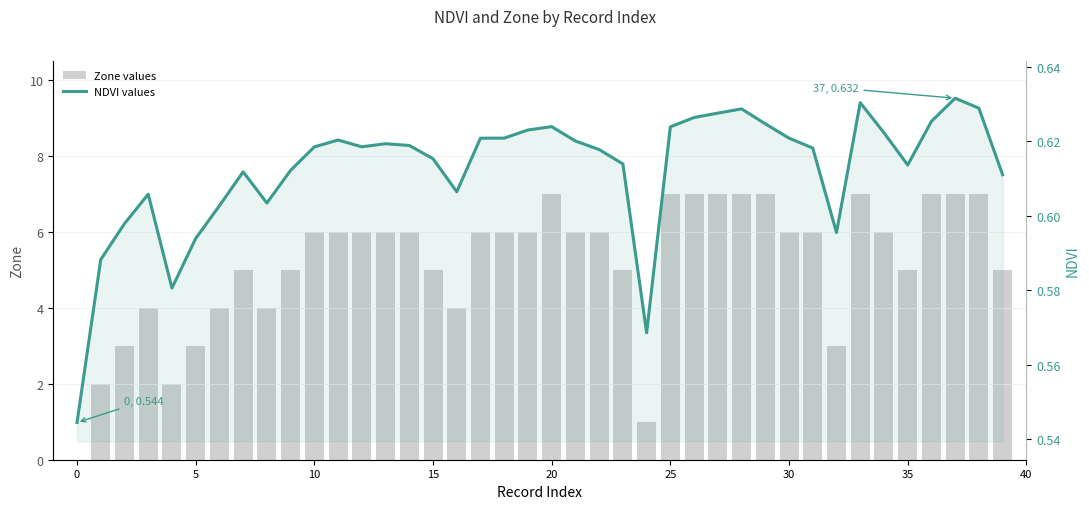

Where is Zone values nearest to the value 3?

5